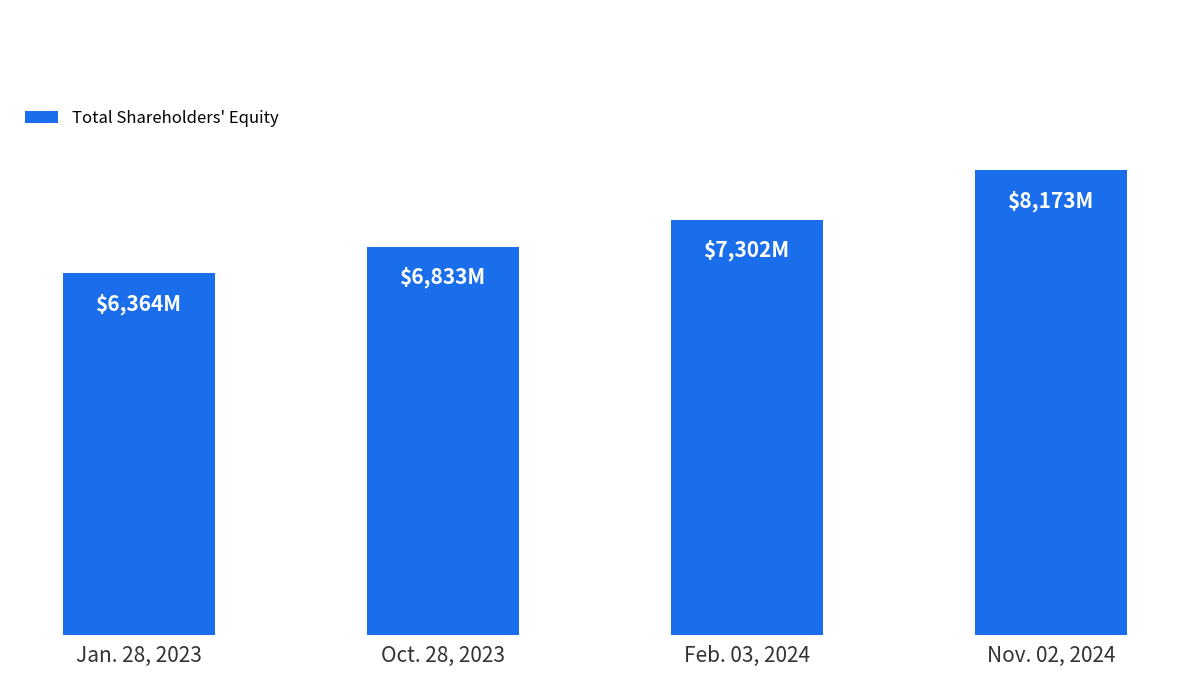

Between Oct. 28, 2023 and Jan. 28, 2023, which is larger?

Oct. 28, 2023